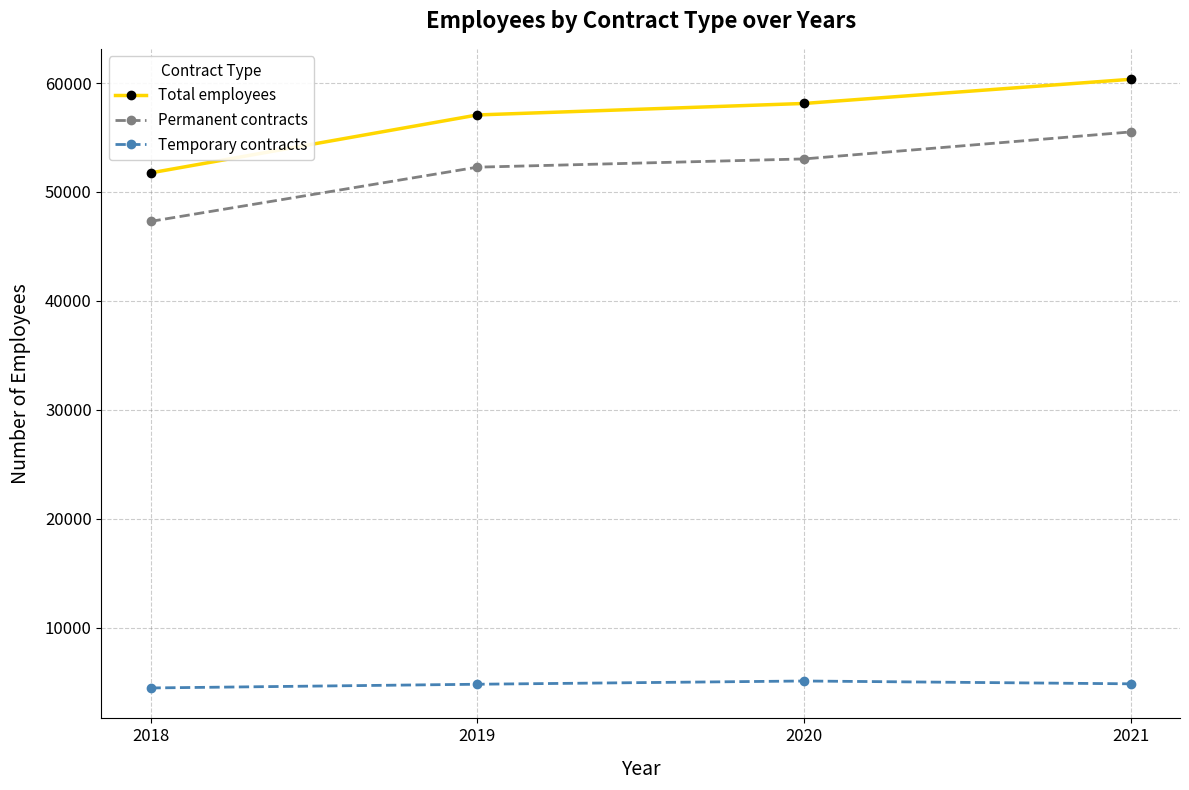

What is the difference between the Total employees values at 2020 and 2021?

2221